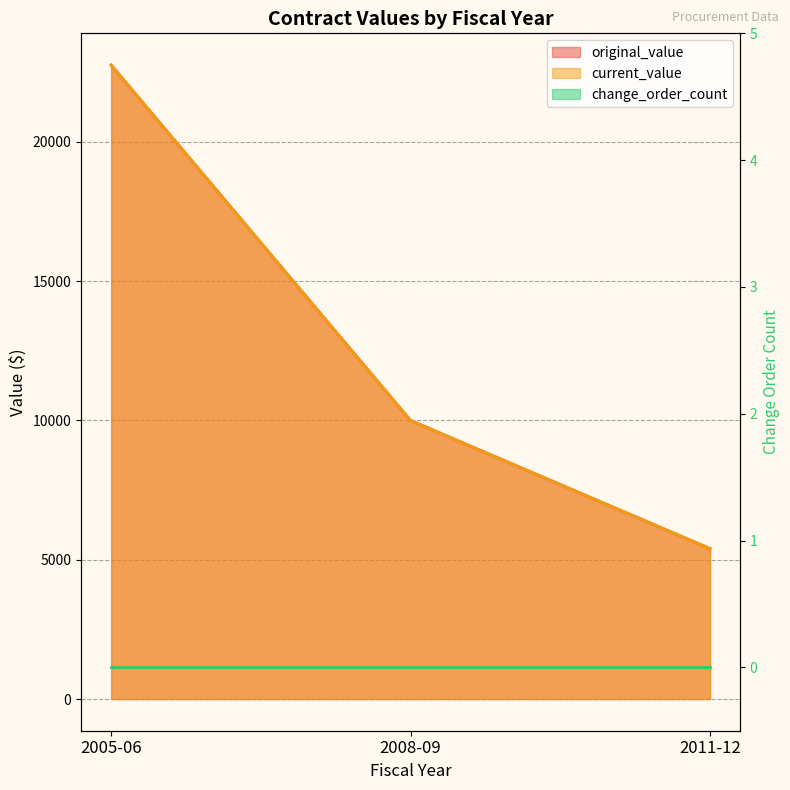

How many values in the current_value series are below 10000?

1